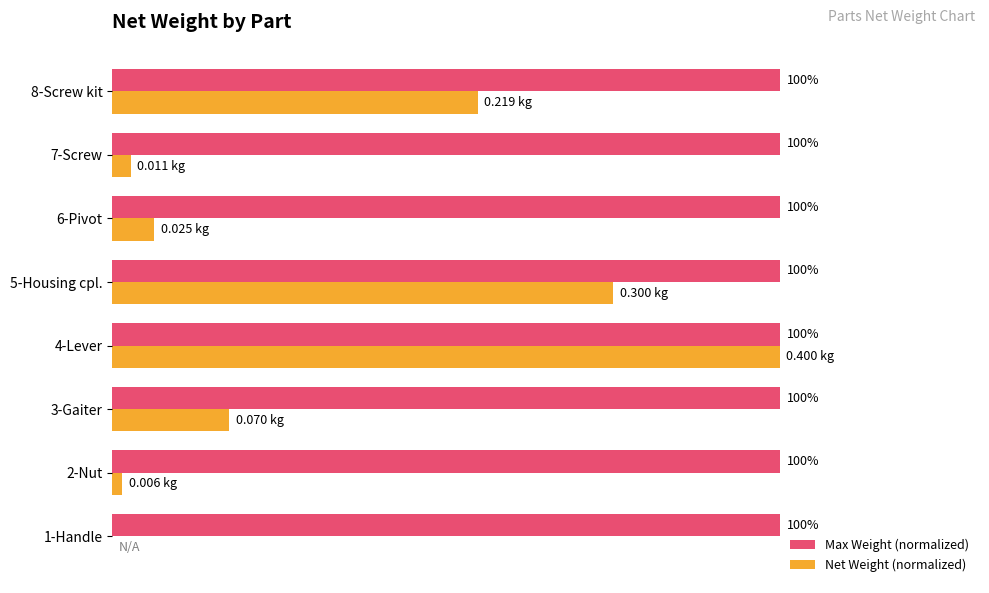

Which series changed the most between 2-Nut and 8-Screw kit?

Net Weight (normalized)